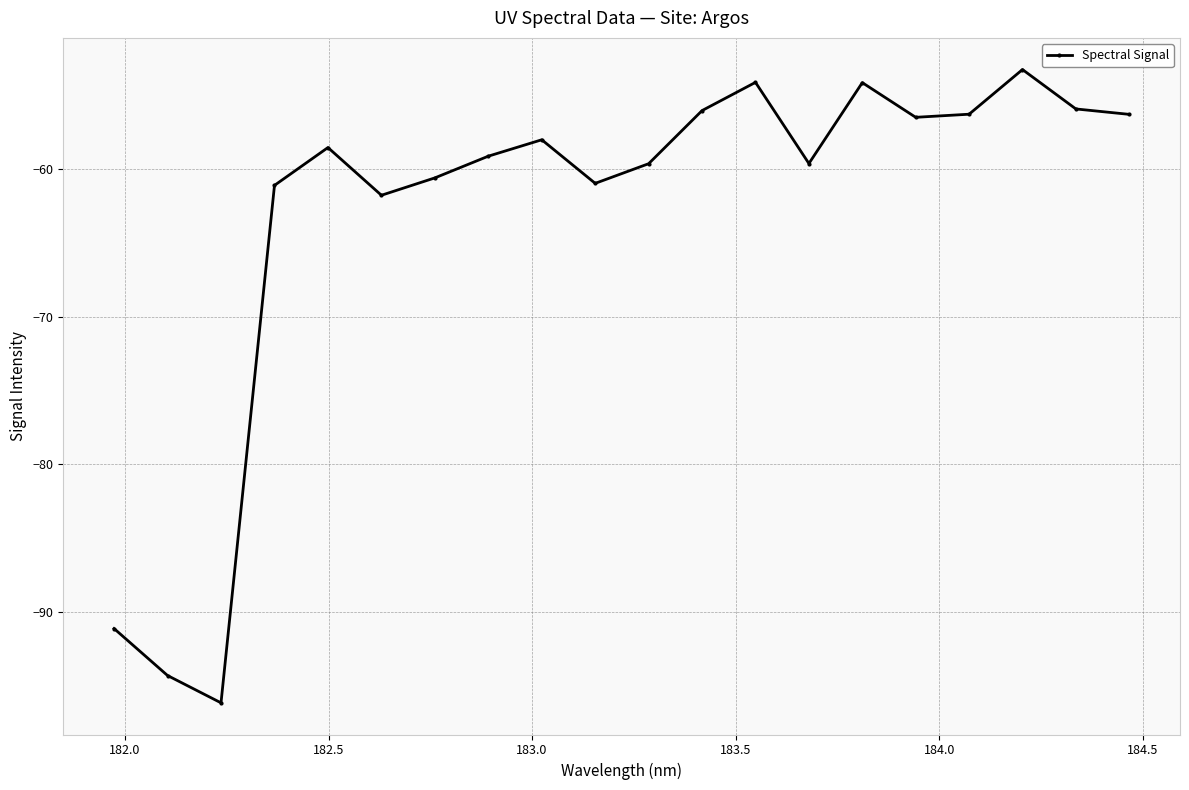

True or false: the data has more than 1 interior local peaks.

True